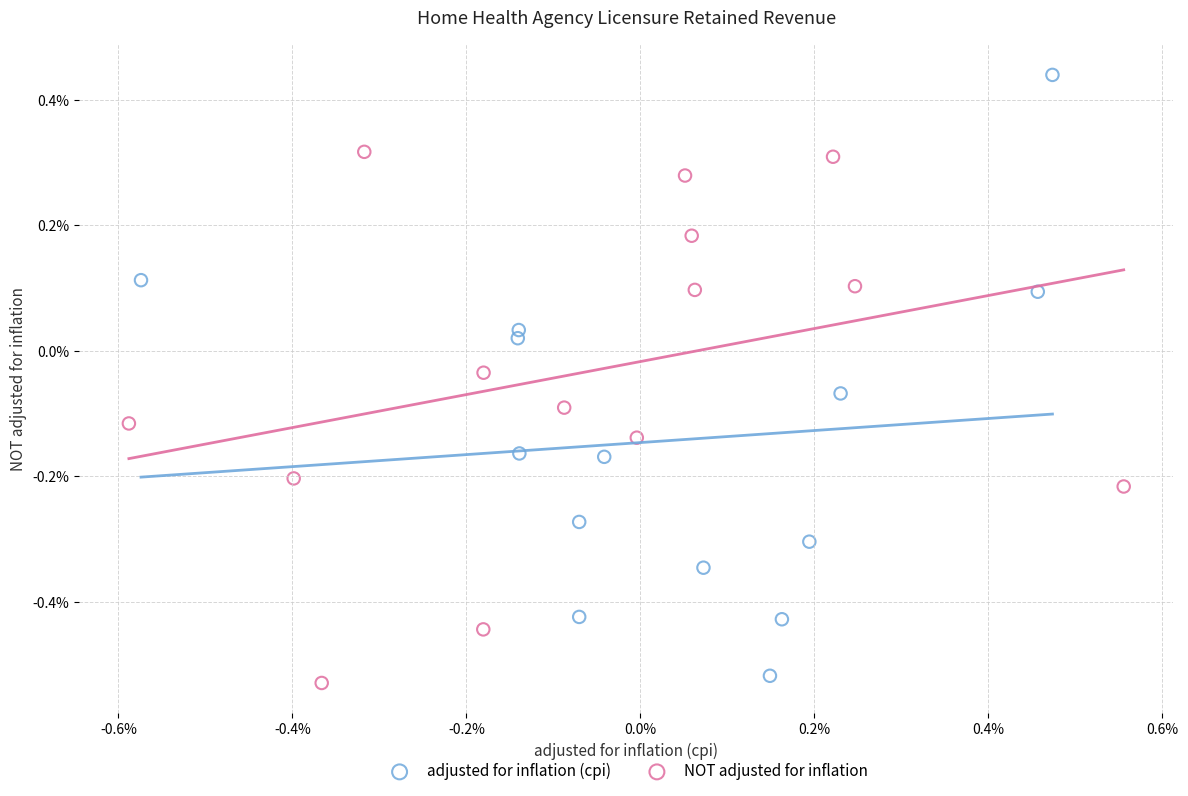

What are all the series names shown in the legend?

adjusted for inflation (cpi), NOT adjusted for inflation